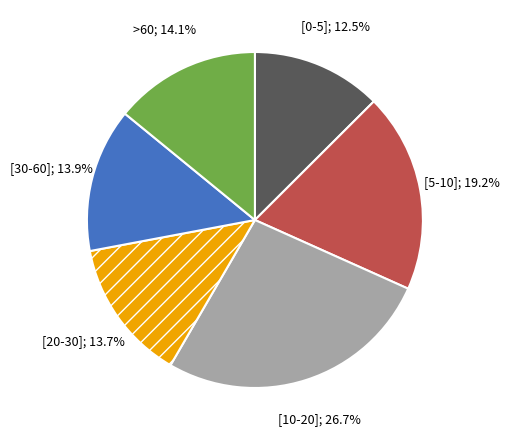

Is there any slice that represents more than half of the pie?

No